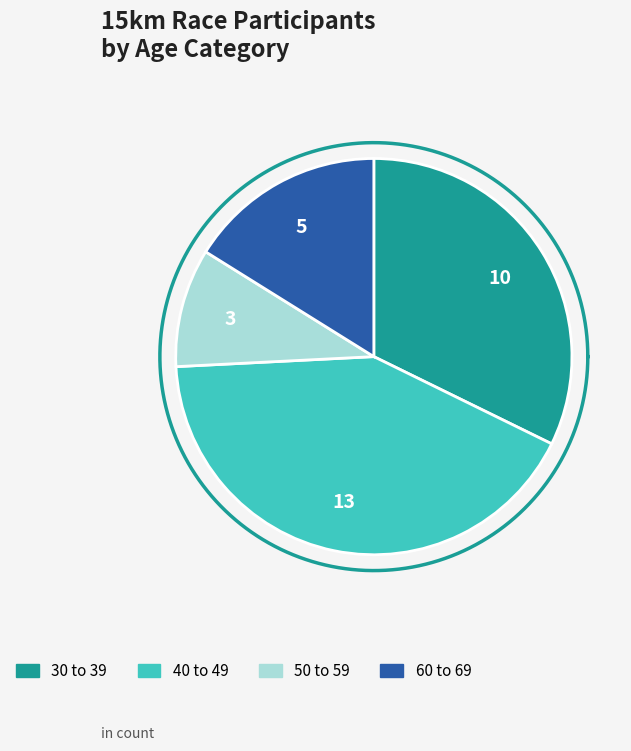

Is it true that 60 to 69 is 8% of the pie?

False